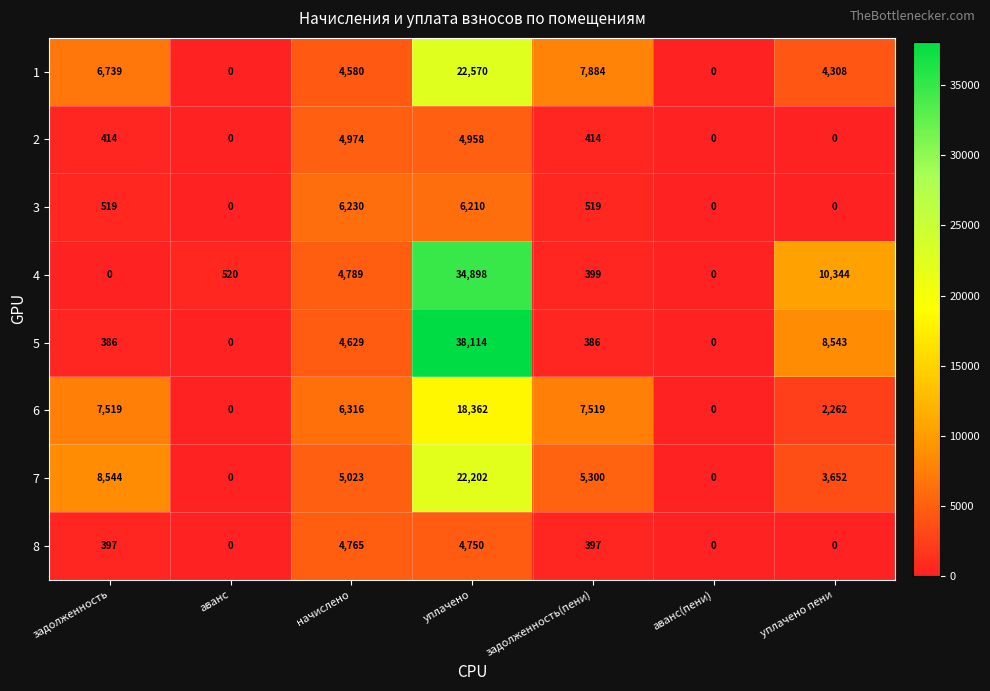

What is the difference between the highest and lowest values at задолженность?

8544